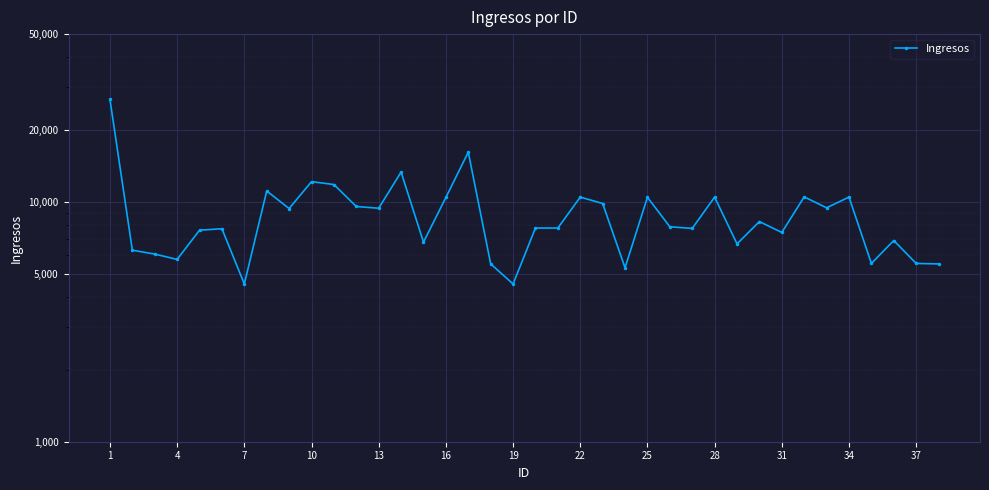

Reading left to right, transcribe all the data shown in this chart.

26707.3	6285.9	6054.5	5753.3	7613.9	7721.7	4543.7	11096.0	9374.1	12134.7	11804.0	9560.0	9402.5	13298.5	6788.5	10423.6	16106.3	5512.6	4543.7	7775.0	7775.0	10461.4	9837.8	5311.1	10446.4	7871.0	7746.6	10461.4	6679.9	8271.1	7451.3	10481.4	9441.7	10461.4	5536.3	6895.9	5534.6	5509.1